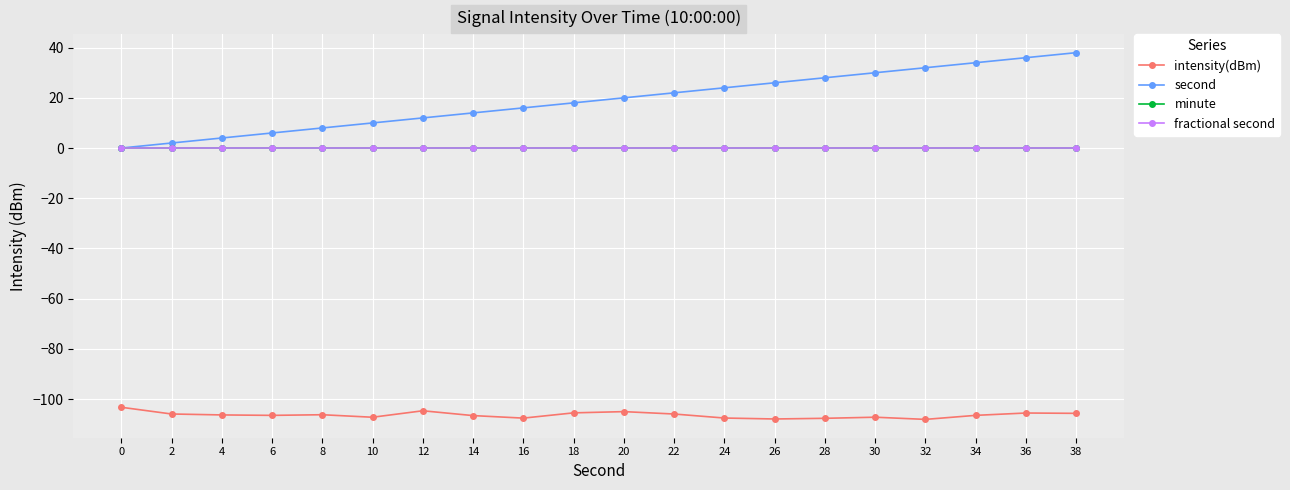

Where does the second series first go above 20?

22